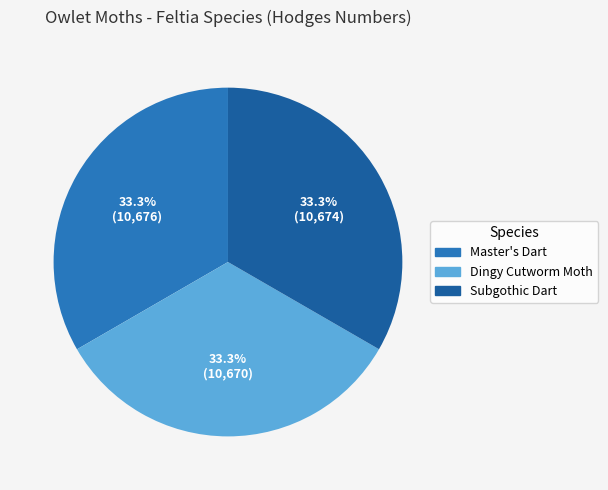

Approximately how many times larger is the value at Dingy Cutworm Moth compared to Subgothic Dart?

1.0